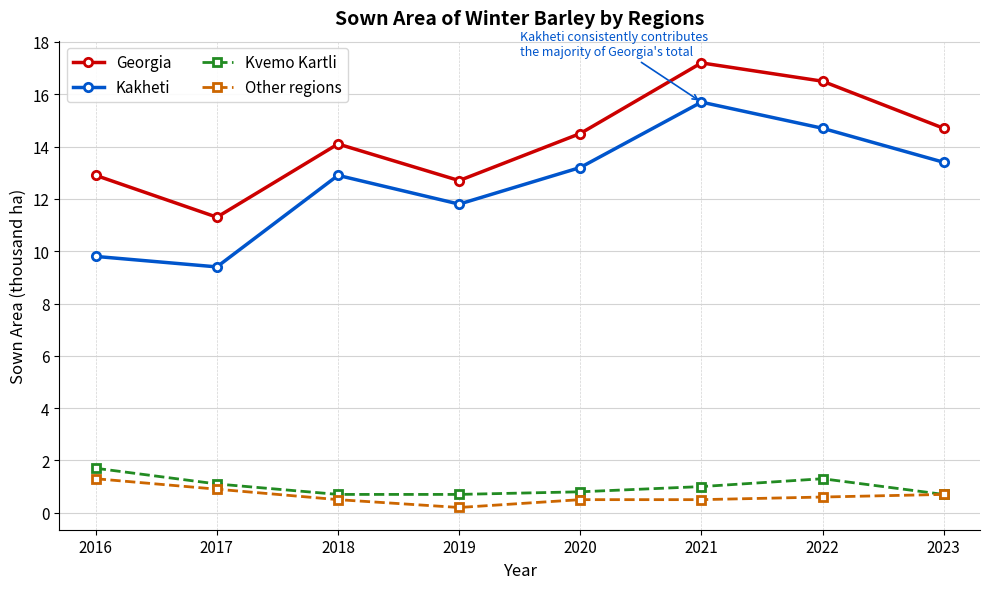

Reading left to right, list all the values displayed in this chart.

Georgia: 12.9	11.3	14.1	12.7	14.5	17.2	16.5	14.7
Kakheti: 9.8	9.4	12.9	11.8	13.2	15.7	14.7	13.4
Kvemo Kartli: 1.7	1.1	0.7	0.7	0.8	1.0	1.3	0.7
Other regions: 1.3	0.9	0.5	0.2	0.5	0.5	0.6	0.7